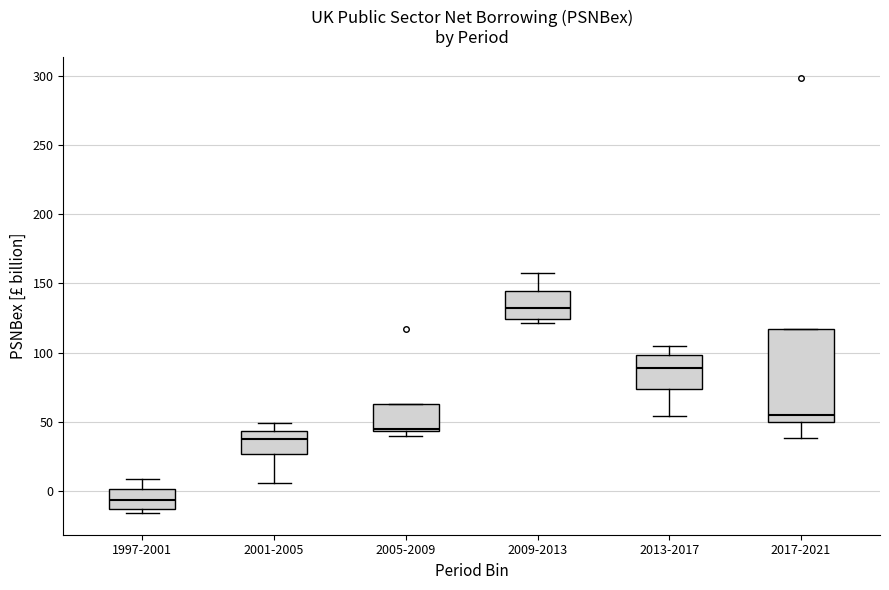

Where is the lower edge of the box for 2009-2013 on the y-axis? The values are not printed on the chart, so give them approximately, as read against the axis.

125